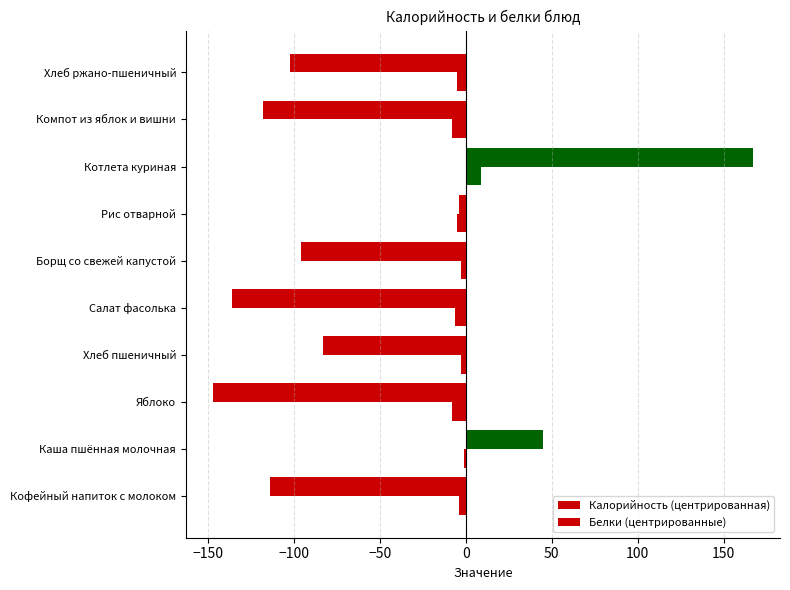

How many distinct data groups are displayed?

2